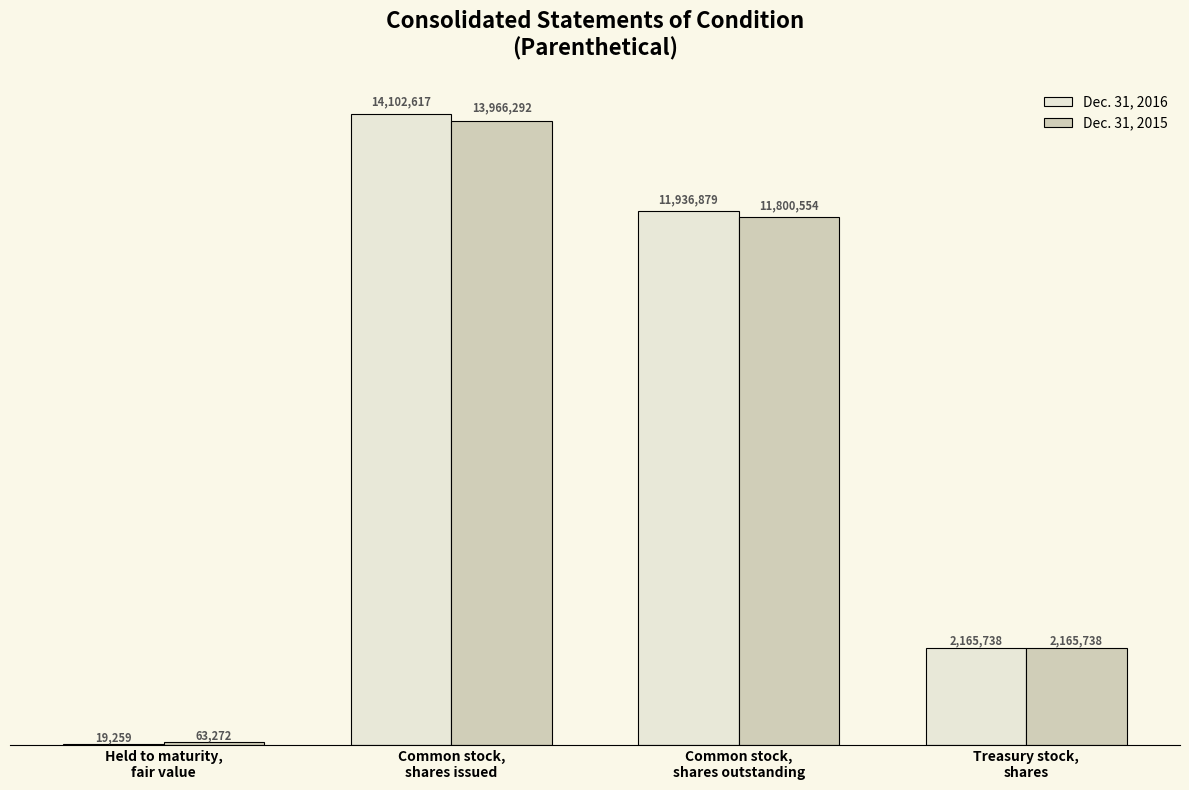

What is the sum of all Dec. 31, 2016 values?

28224493